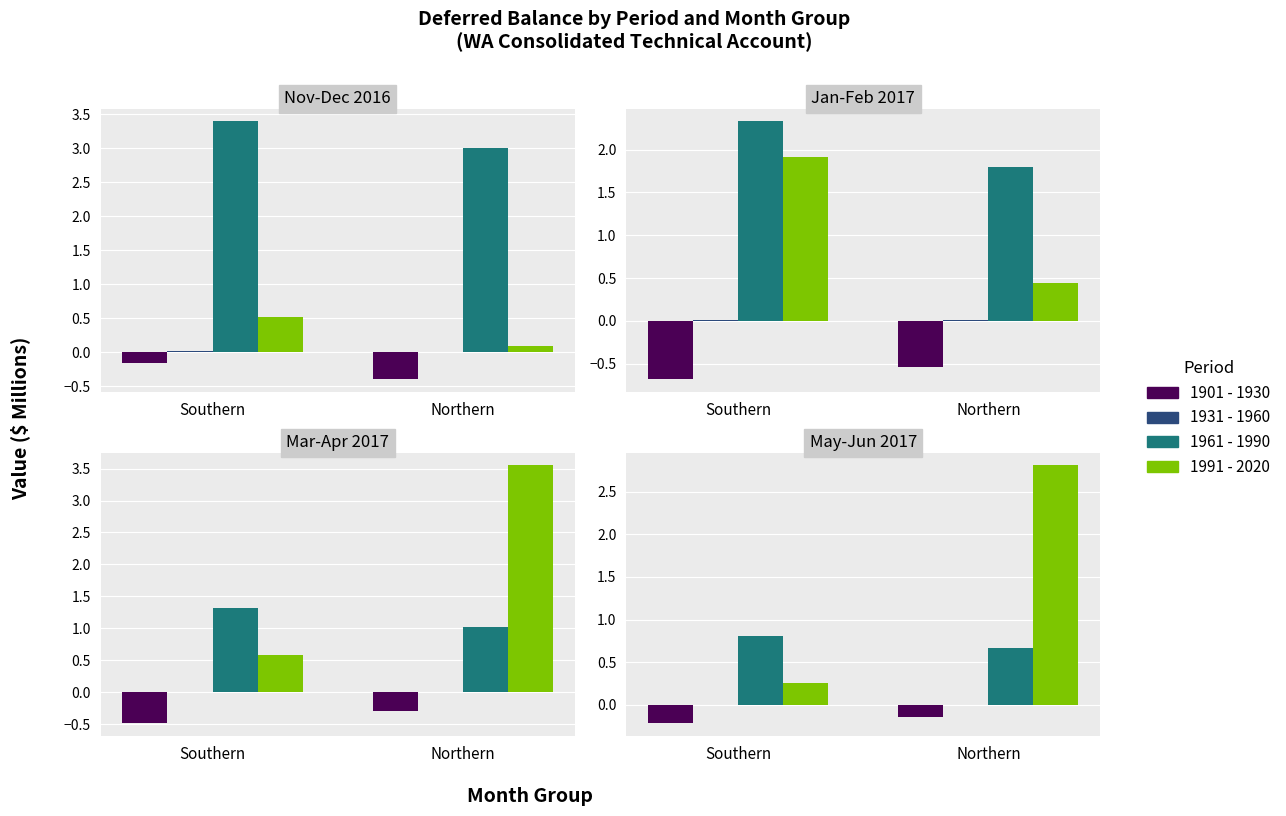

Rank the series by their maximum value, from highest to lowest.

1991 - 2020, 1961 - 1990, 1931 - 1960, 1901 - 1930